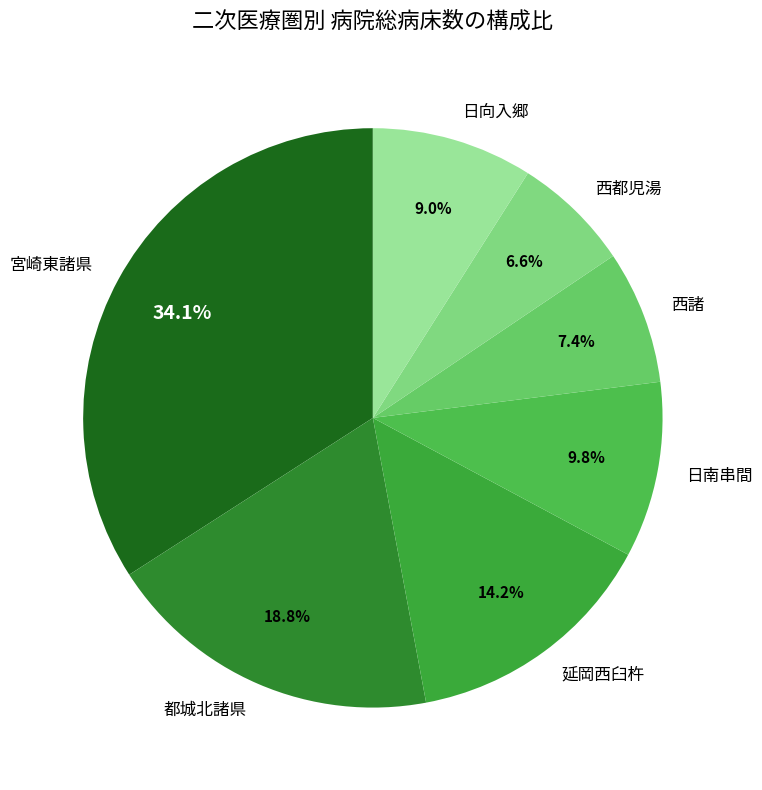

How many segments does this pie chart have?

7